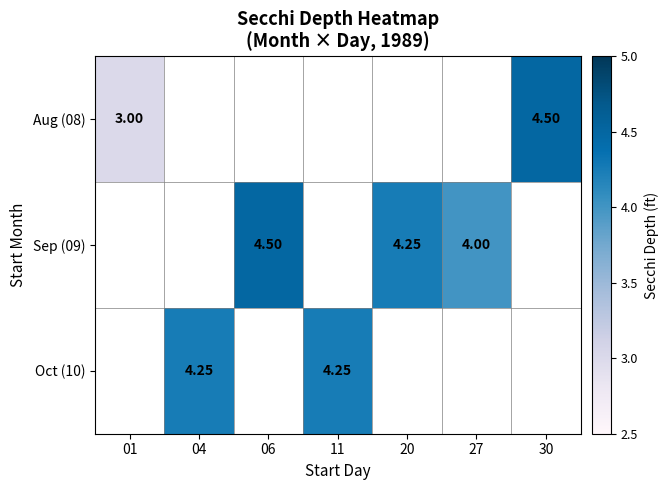

What is the maximum value shown in the chart?

4.5